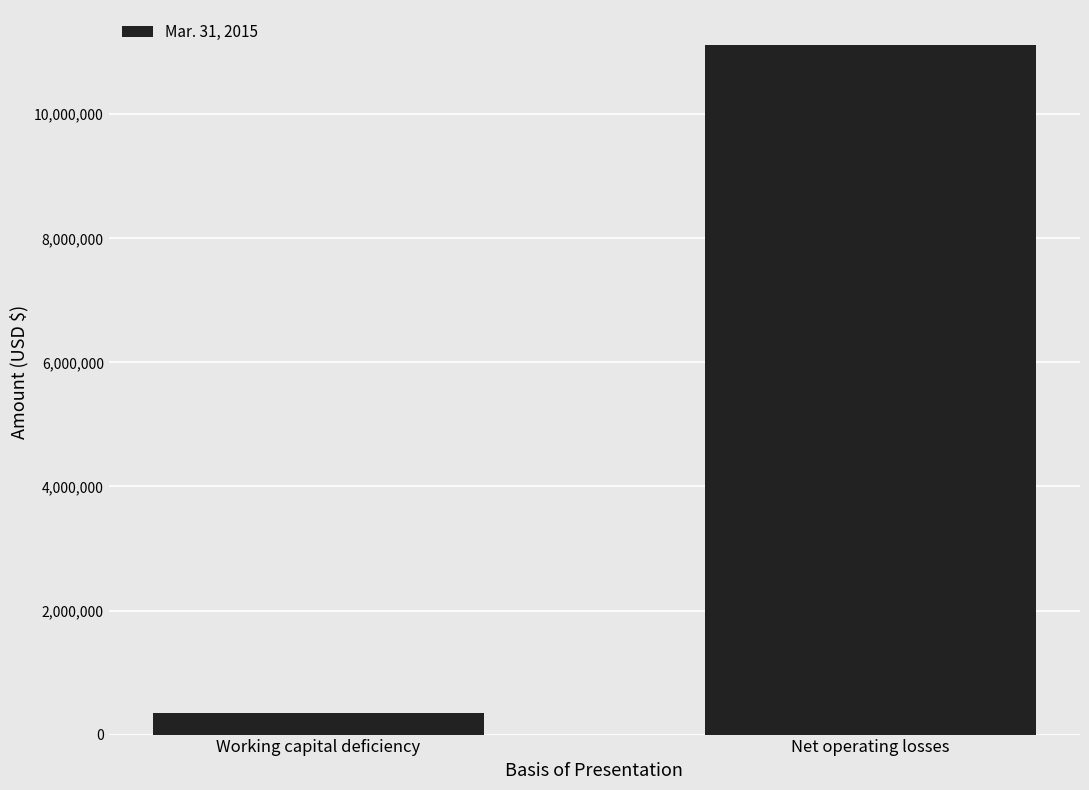

What is the sum of the values at Net operating losses and Working capital deficiency?

11478049